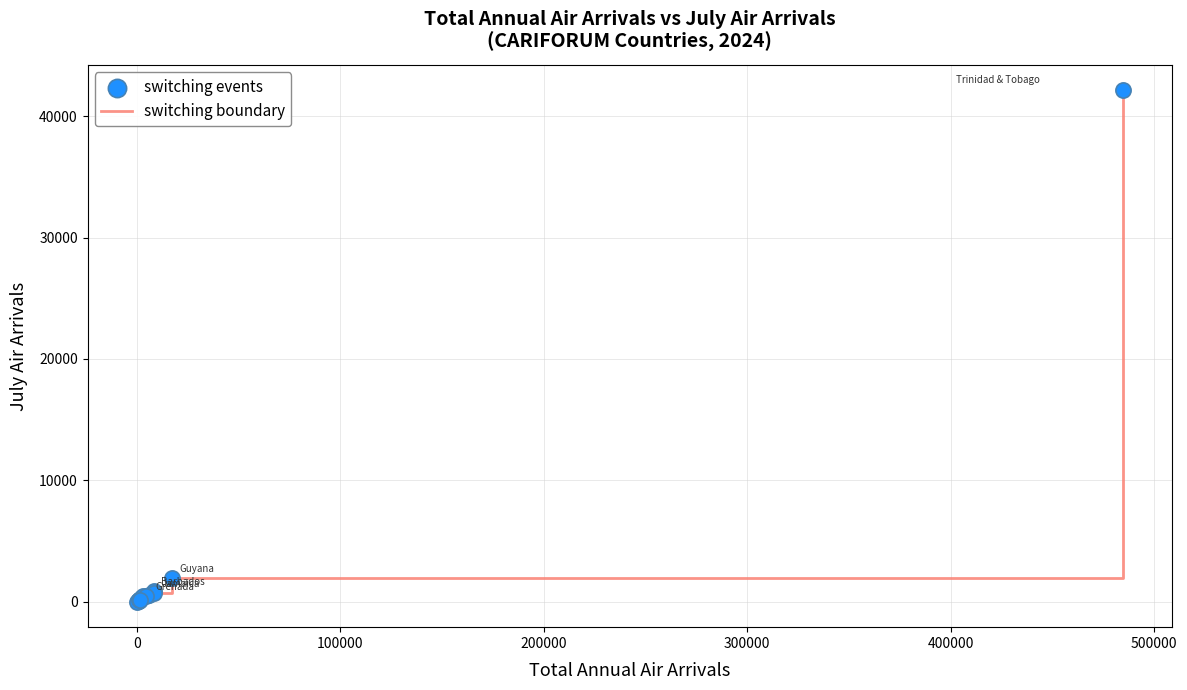

What is the difference between the maximum and minimum values?

42115